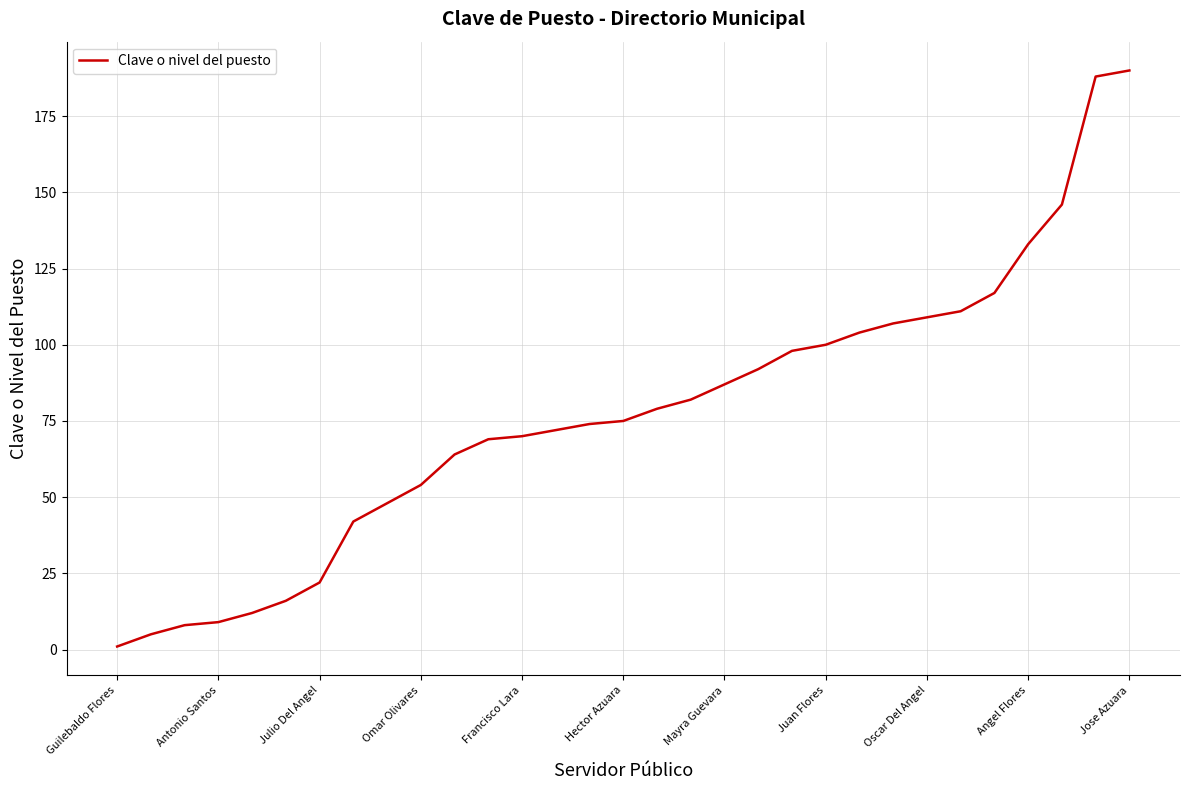

What is the difference between the maximum and minimum values?

189